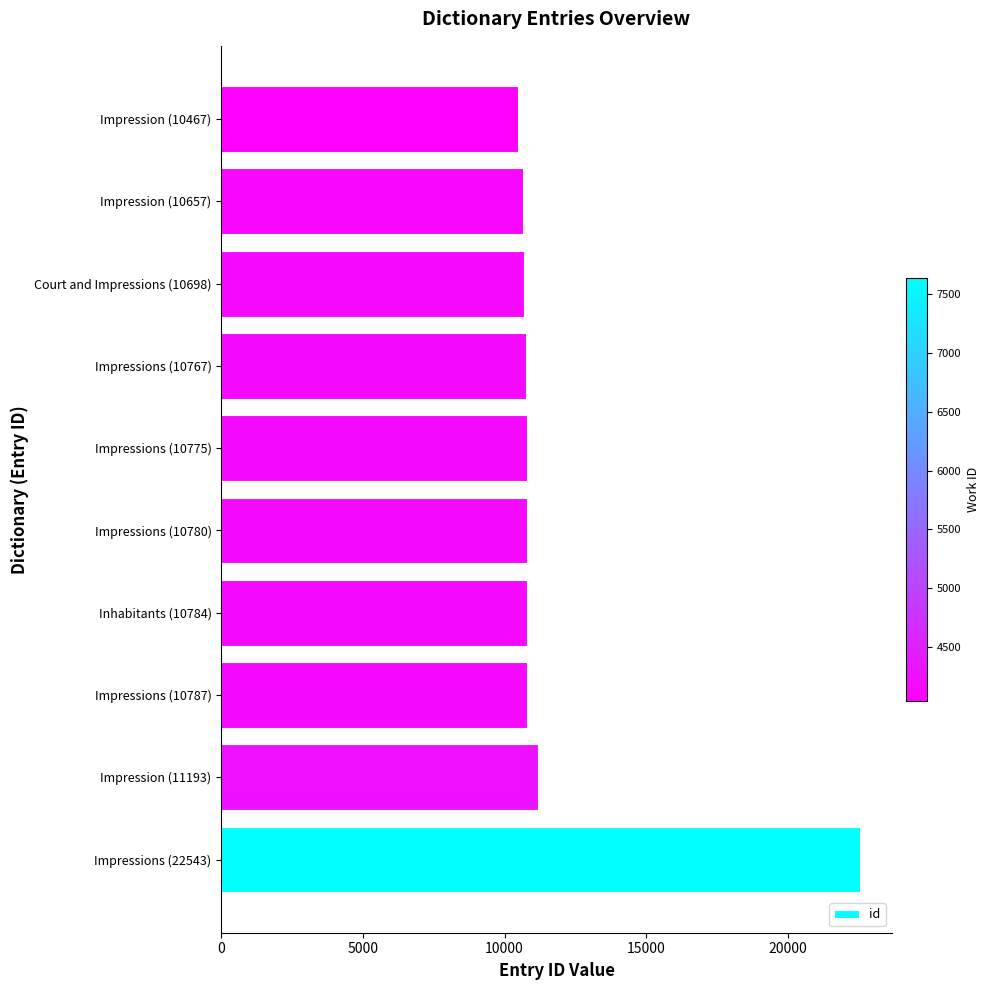

Which label corresponds to the smallest value in the chart?

Impression (10467)